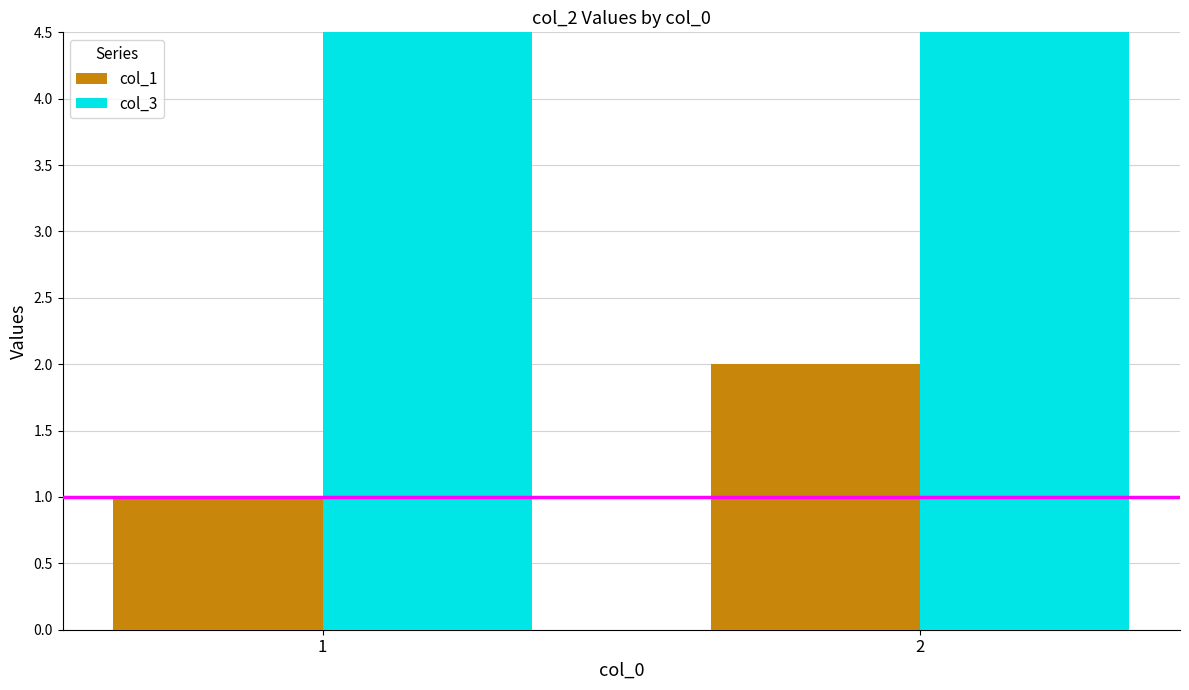

What is the sum of all col_1 values?

3